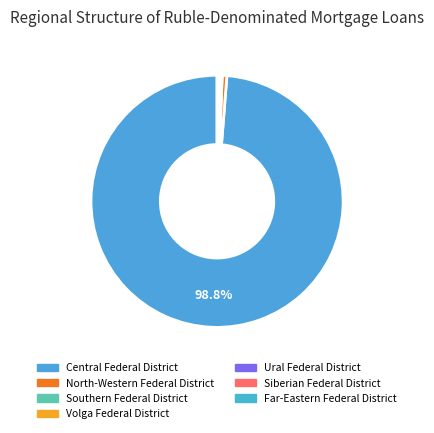

What is the ratio of the value at Ural Federal District to the value at Far-Eastern Federal District?

1.4